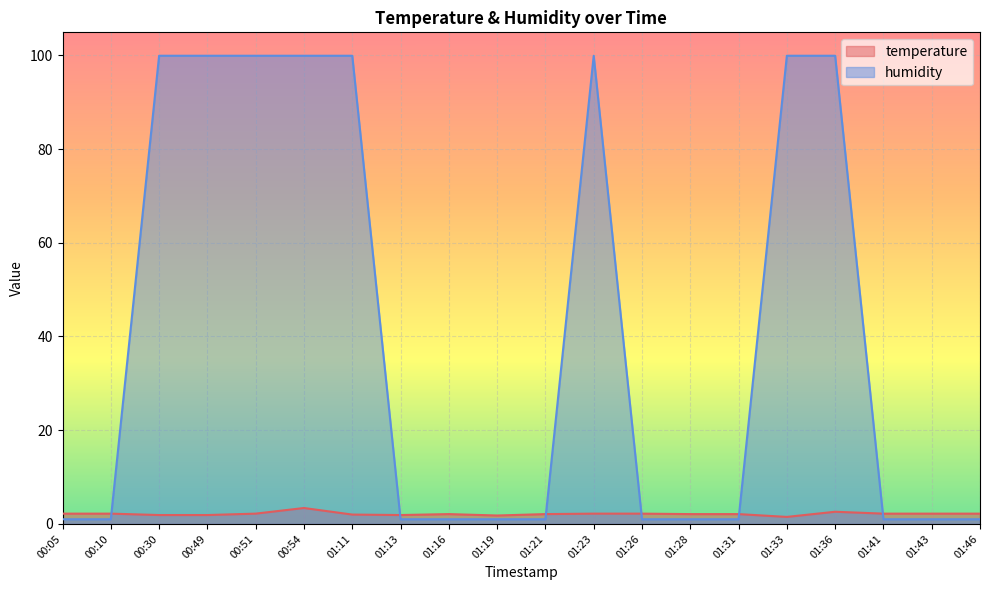

Where is the first local maximum for temperature?

00:54